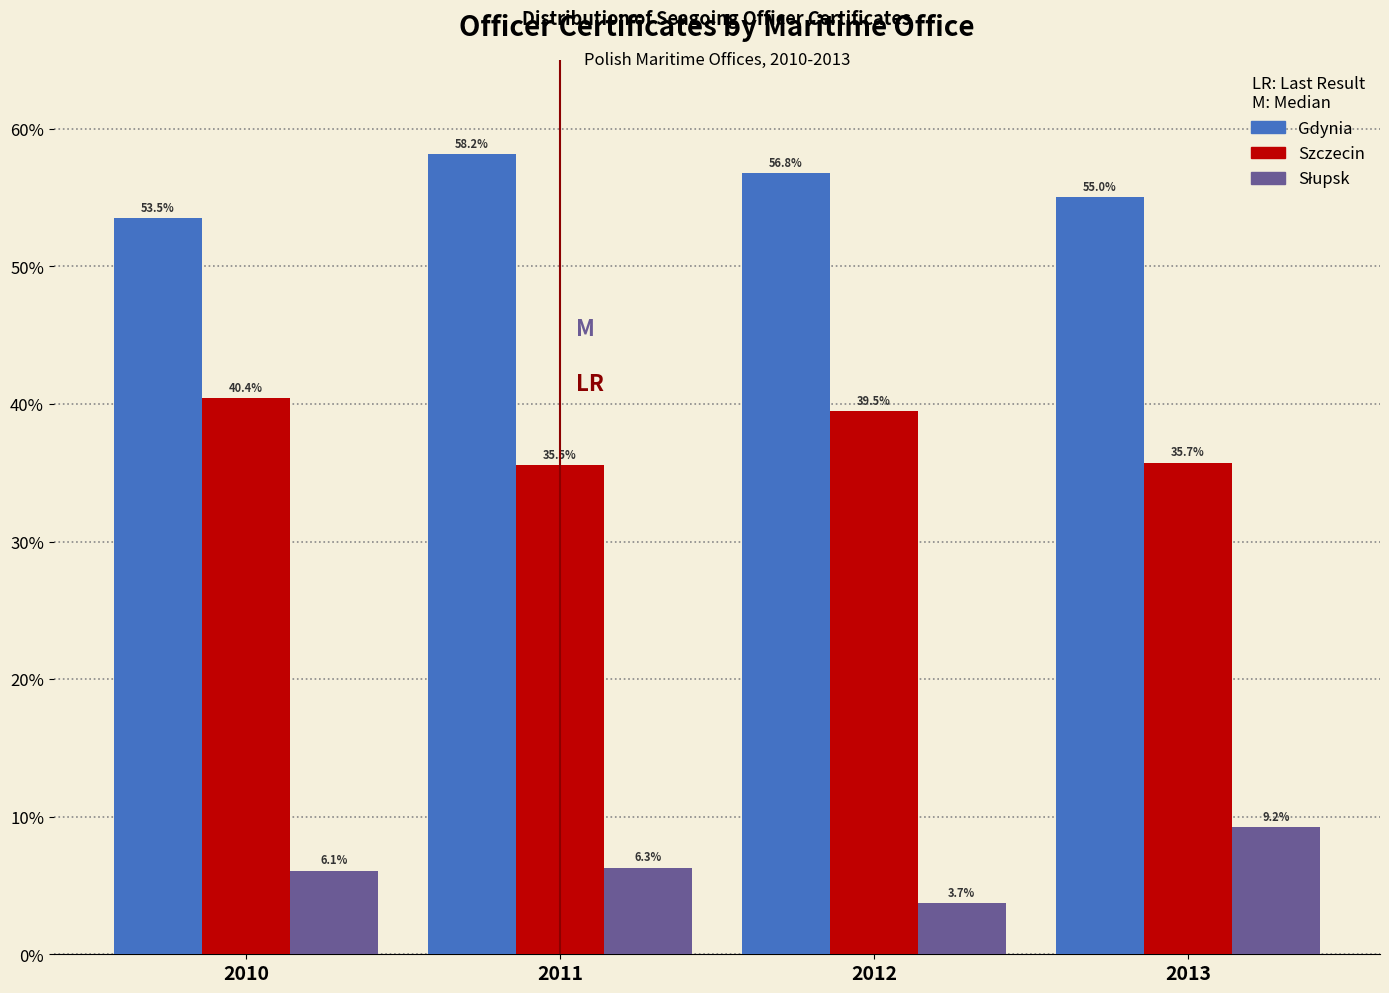

Where does the Gdynia series first go above 56?

2011